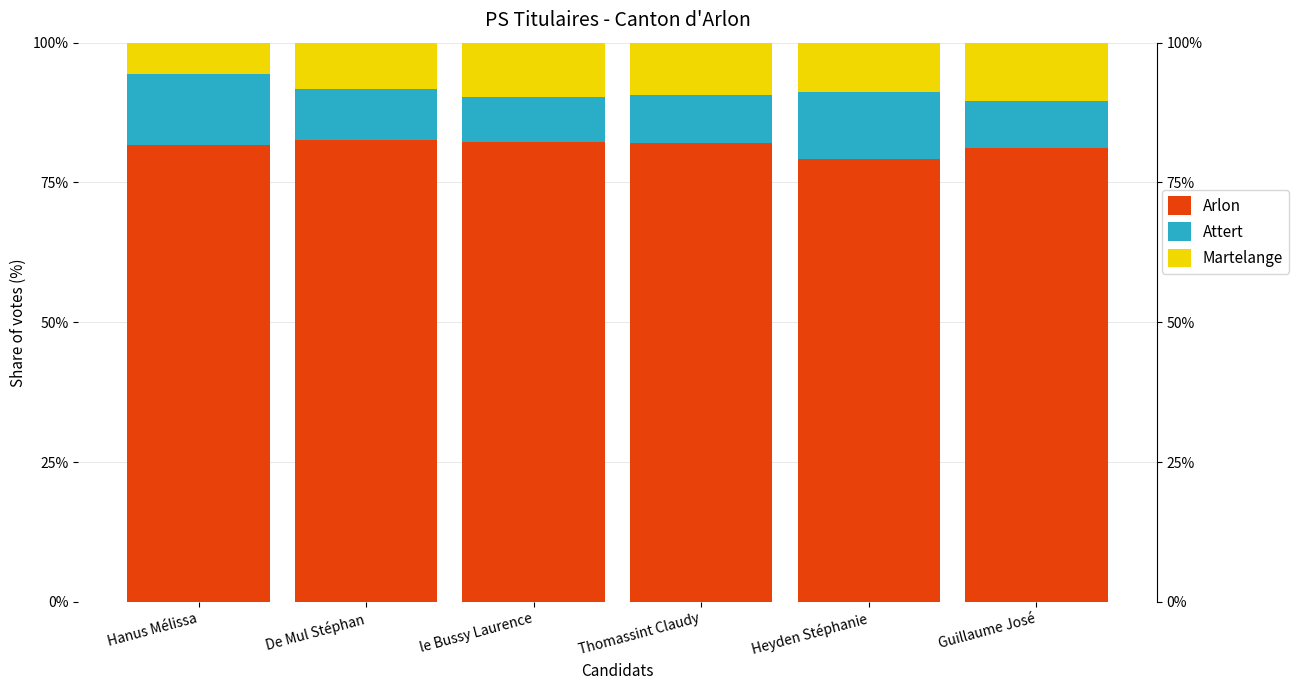

What are all the series names shown in the legend?

Arlon, Attert, Martelange